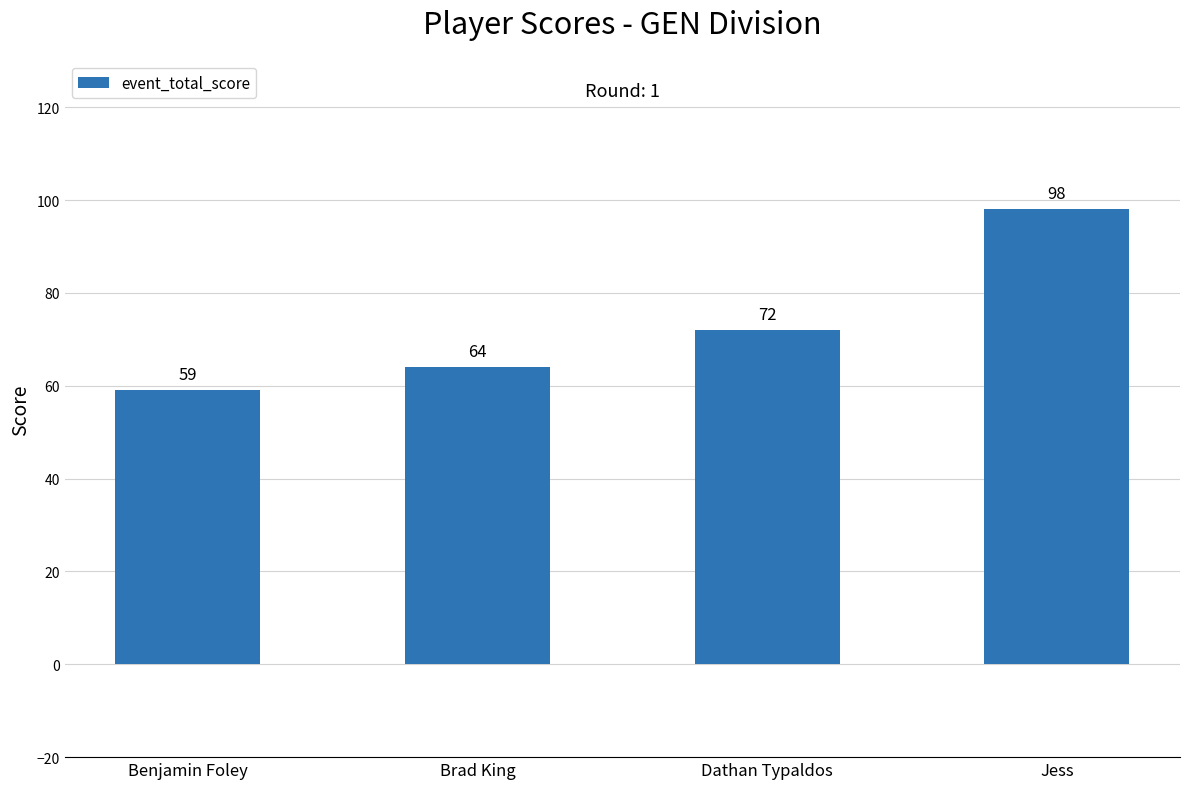

How many bars are there in total?

4